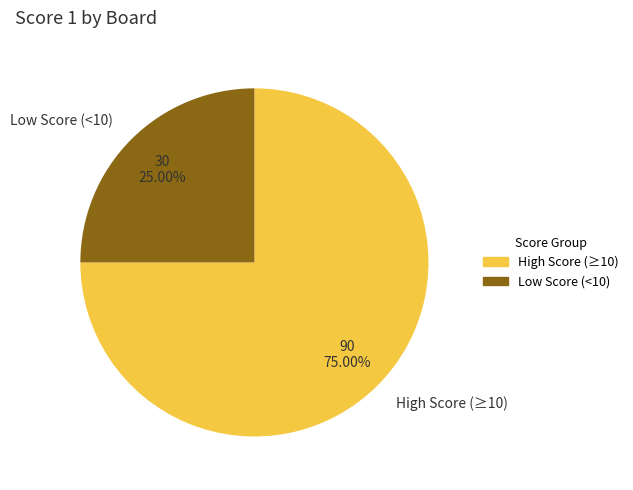

Do High Score (≥10) and Low Score (<10) together represent more than half of the pie?

Yes